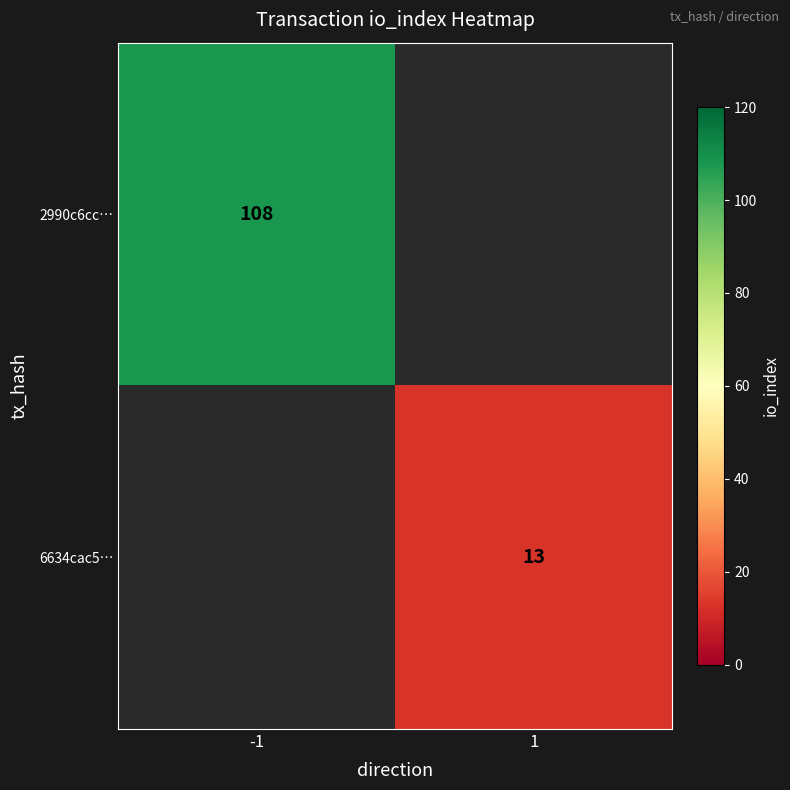

True or false: 2990c6cc… has a value of 34 at -1.

False